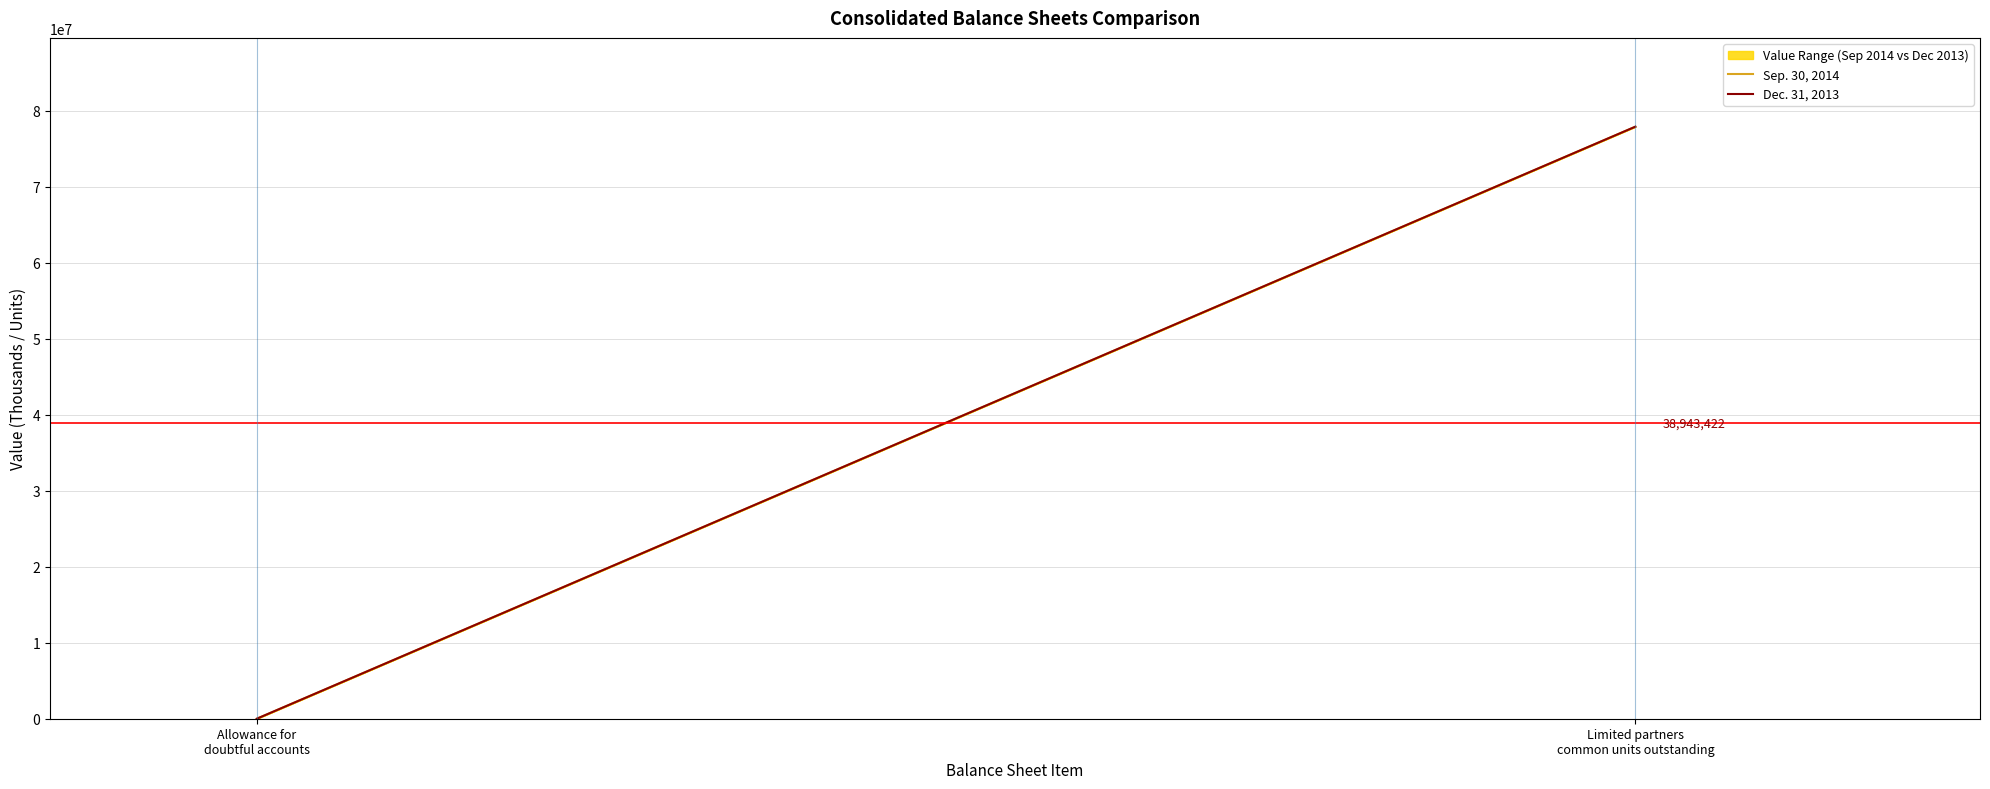

Which series has the largest total across all categories?

Dec. 31, 2013